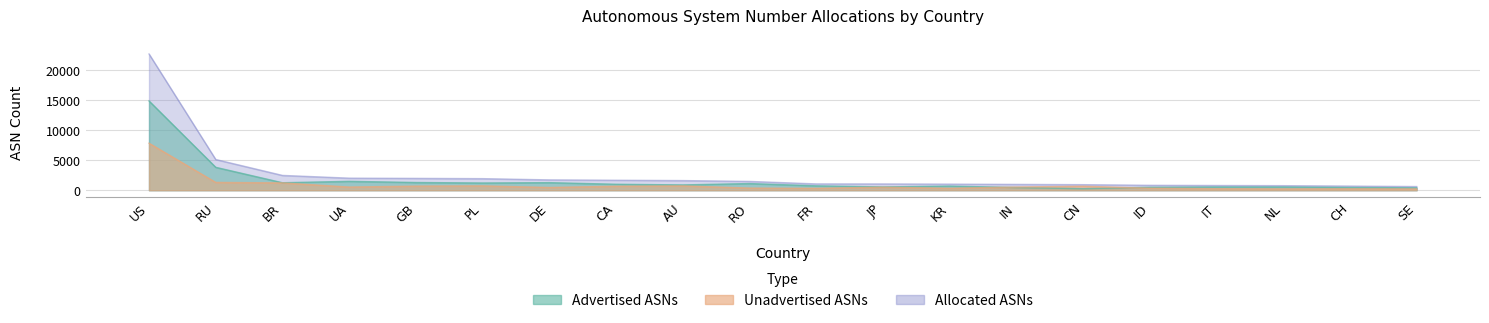

In Advertised ASNs, how many points are higher than both neighbors (excluding endpoints)?

4